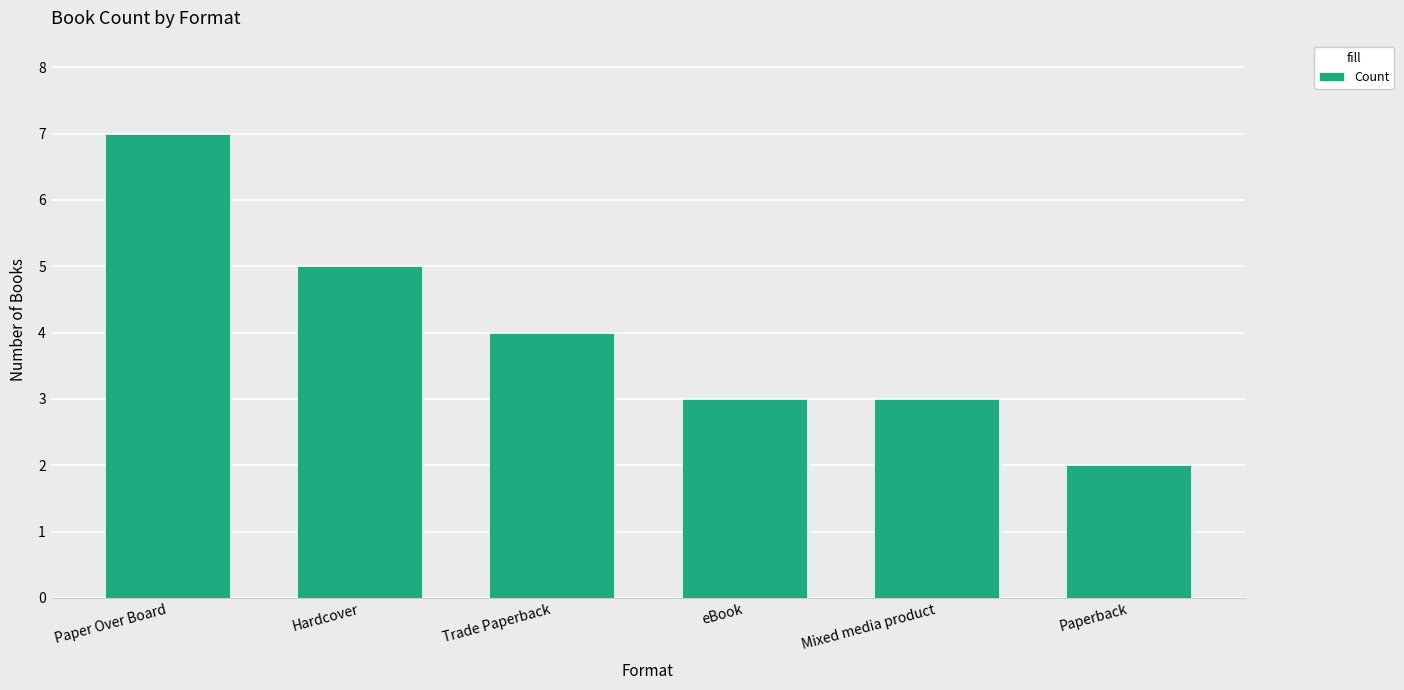

Reading right to left, transcribe all the data shown in this chart.

2	3	3	4	5	7